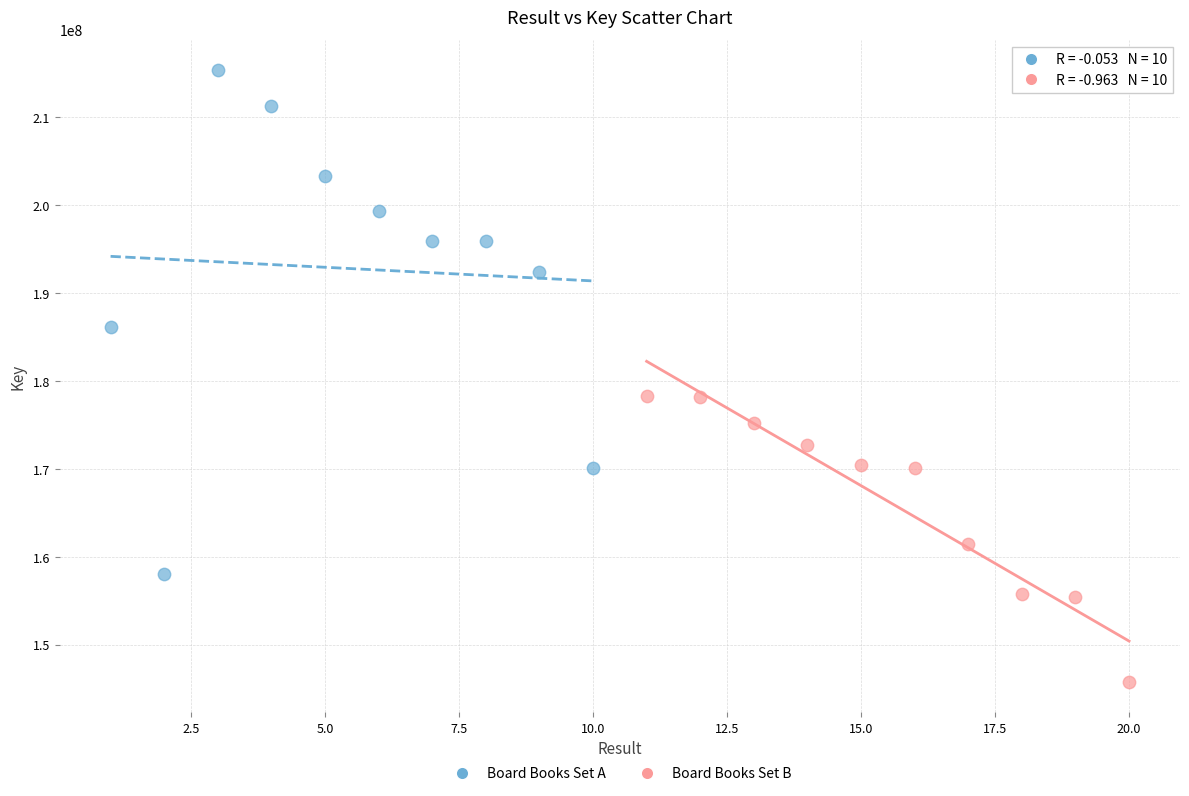

What are all the series names shown in the legend?

Board Books Set A, Board Books Set B